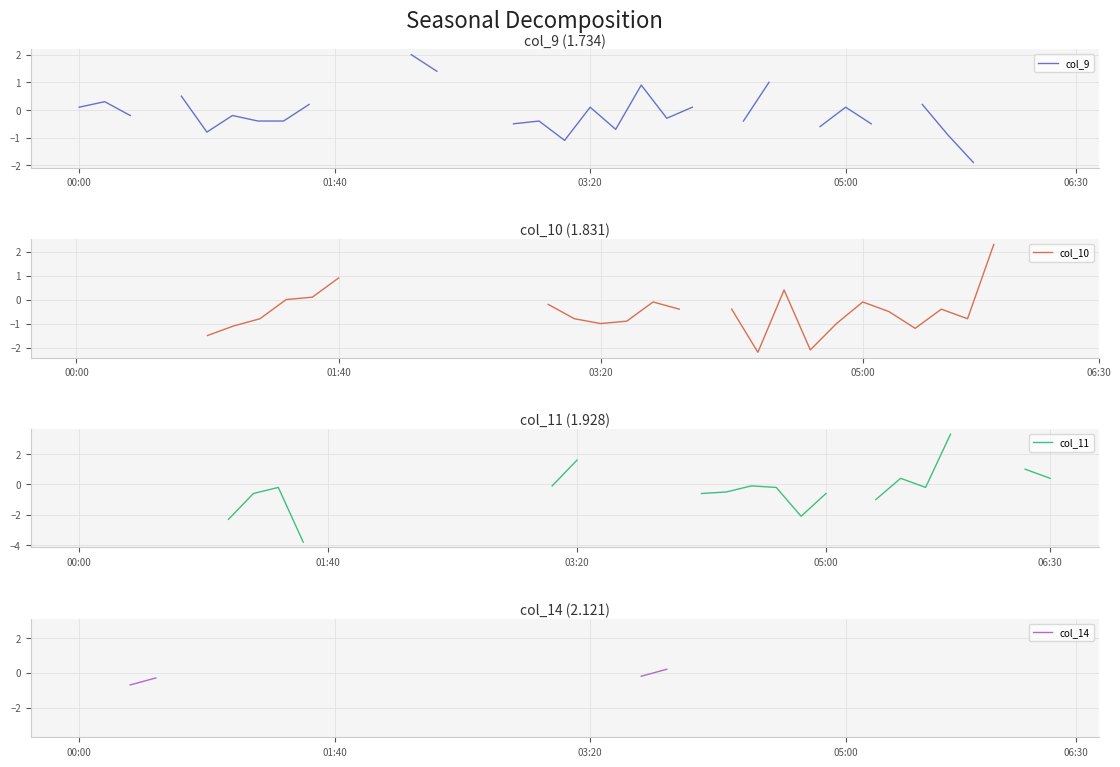

Which has a higher value, 18 or 9?

9